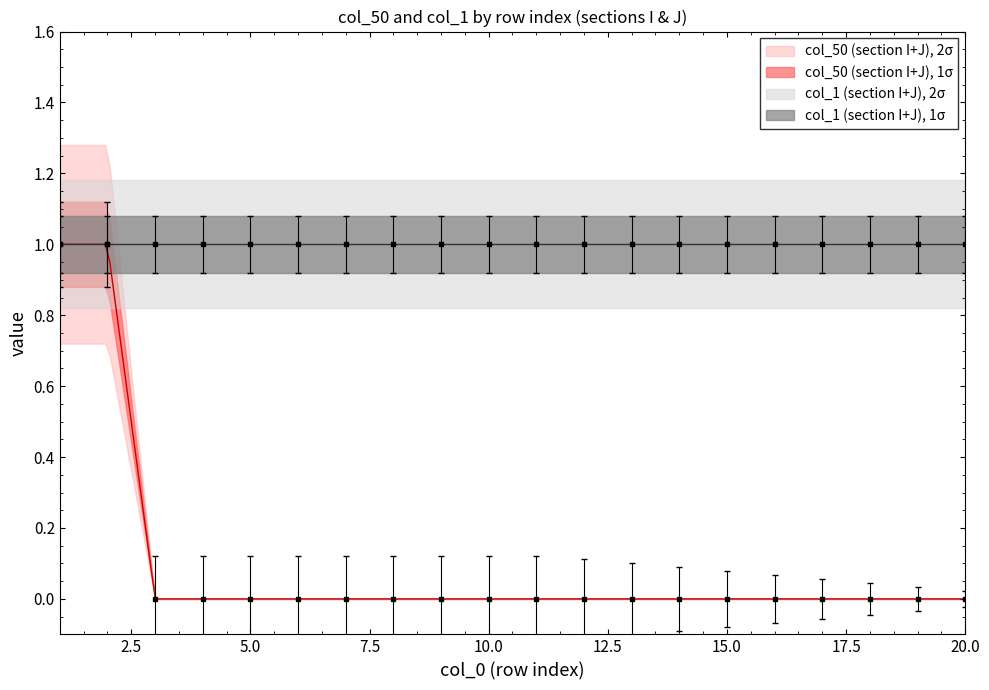

Which series has the widest spread of values?

col_50_section_J